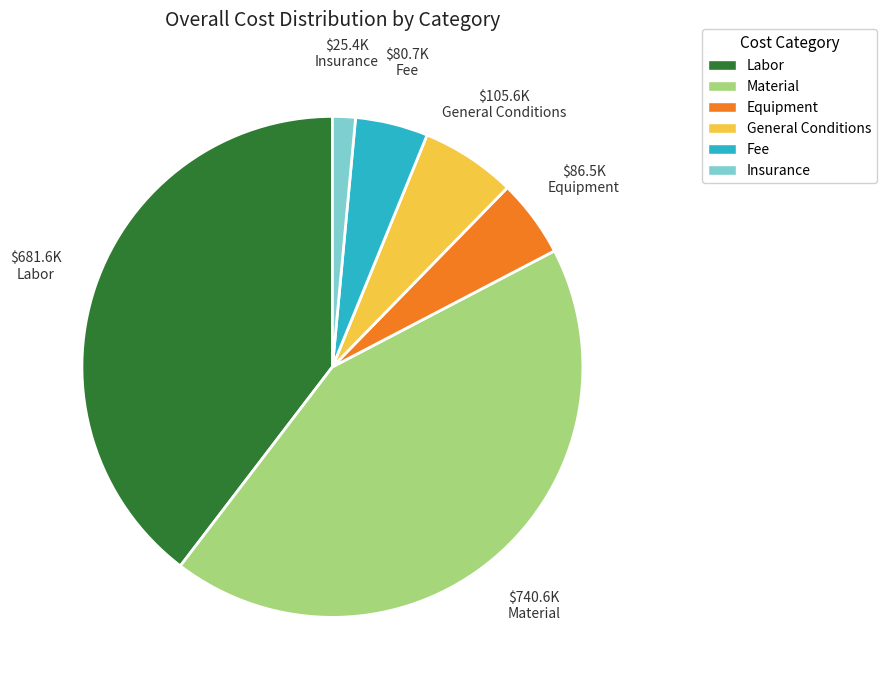

Is Insurance the majority of the pie?

No